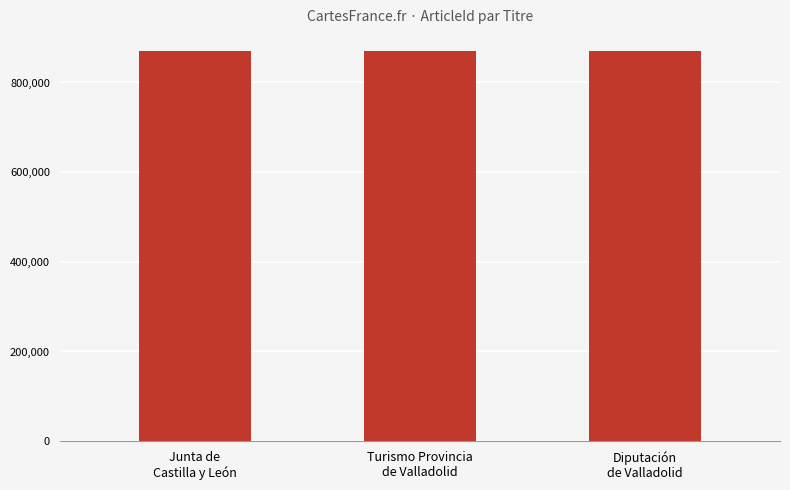

What is the smallest value displayed?

870542